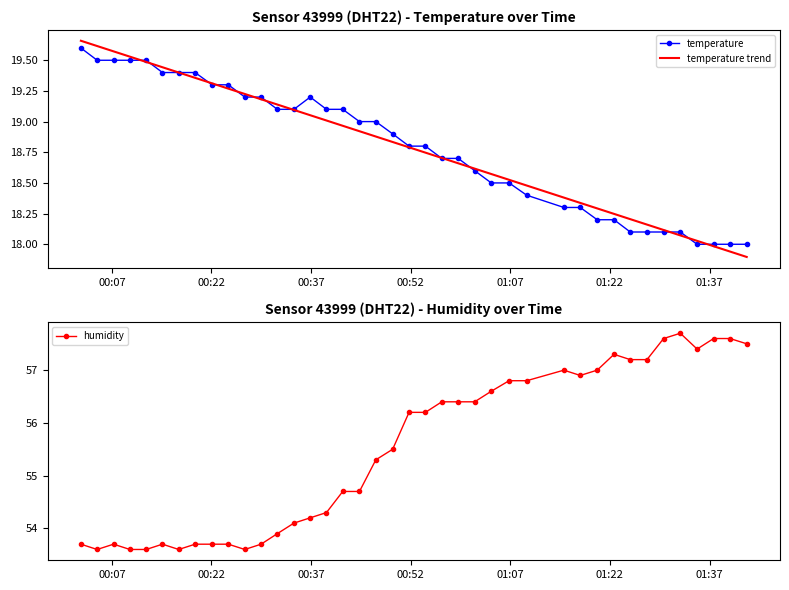

True or false: humidity has more than 0 points higher than both neighbors.

True